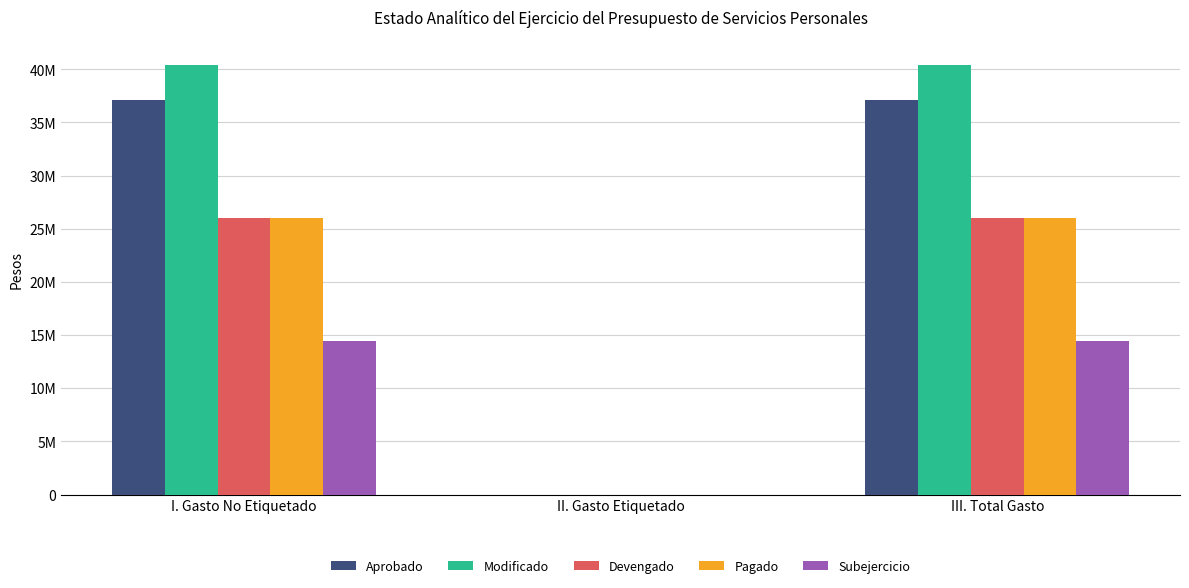

The Modificado series shows 24273995 at I. Gasto No Etiquetado. True or false?

False